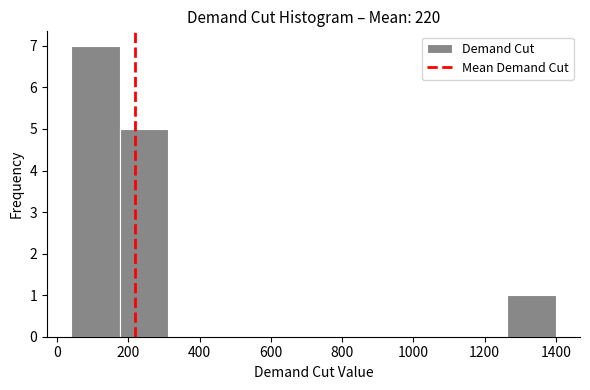

Reading left to right, list every bar in this chart as the range it spans on the x-axis followed by its height. Neither the bar edges nor the heights are printed on the chart, so give them approximately, as read against the axes.

40 to 176: 7
176 to 312: 5
312 to 448: 0
448 to 584: 0
584 to 720: 0
720 to 856: 0
856 to 992: 0
992 to 1128: 0
1128 to 1264: 0
1264 to 1400: 1